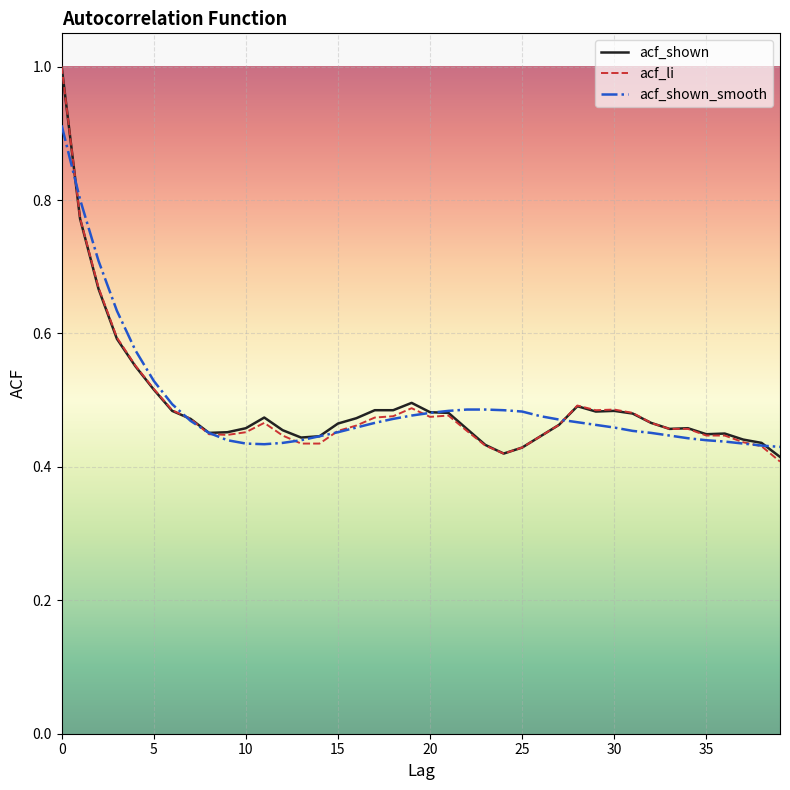

What is the maximum value for acf_shown?

1.0